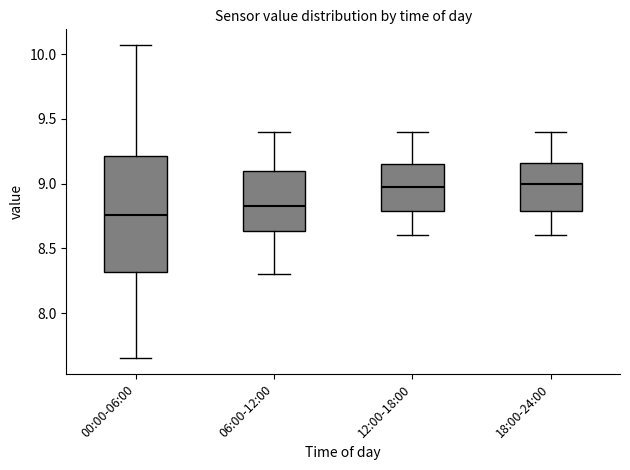

Reading left to right, transcribe this box plot: for each box, give where its median line is, the range the box spans, and where its two whiskers end, as read against the y-axis. The values are not printed on the chart, so give them approximately, as read against the axis.

00:00-06:00: median 8.75, box 8.30 to 9.20, whiskers 7.65 to 10.05
06:00-12:00: median 8.85, box 8.65 to 9.10, whiskers 8.30 to 9.40
12:00-18:00: median 9.00, box 8.80 to 9.15, whiskers 8.60 to 9.40
18:00-24:00: median 9.00, box 8.80 to 9.15, whiskers 8.60 to 9.40